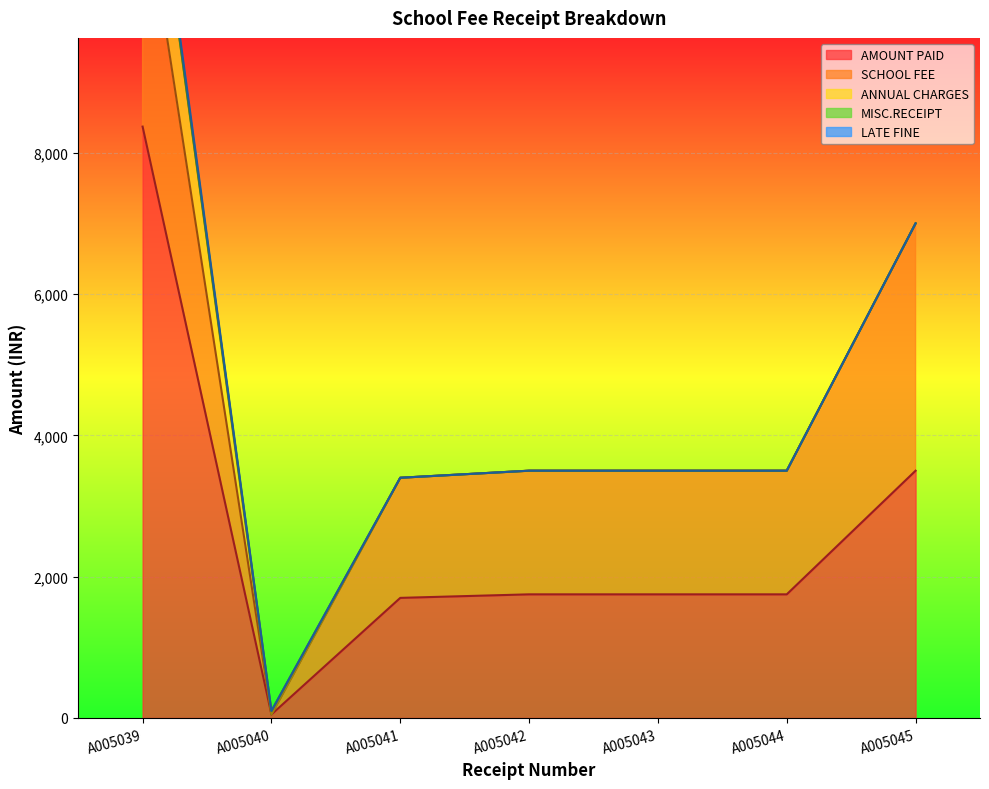

At which category is the sum across all series the highest?

A005039